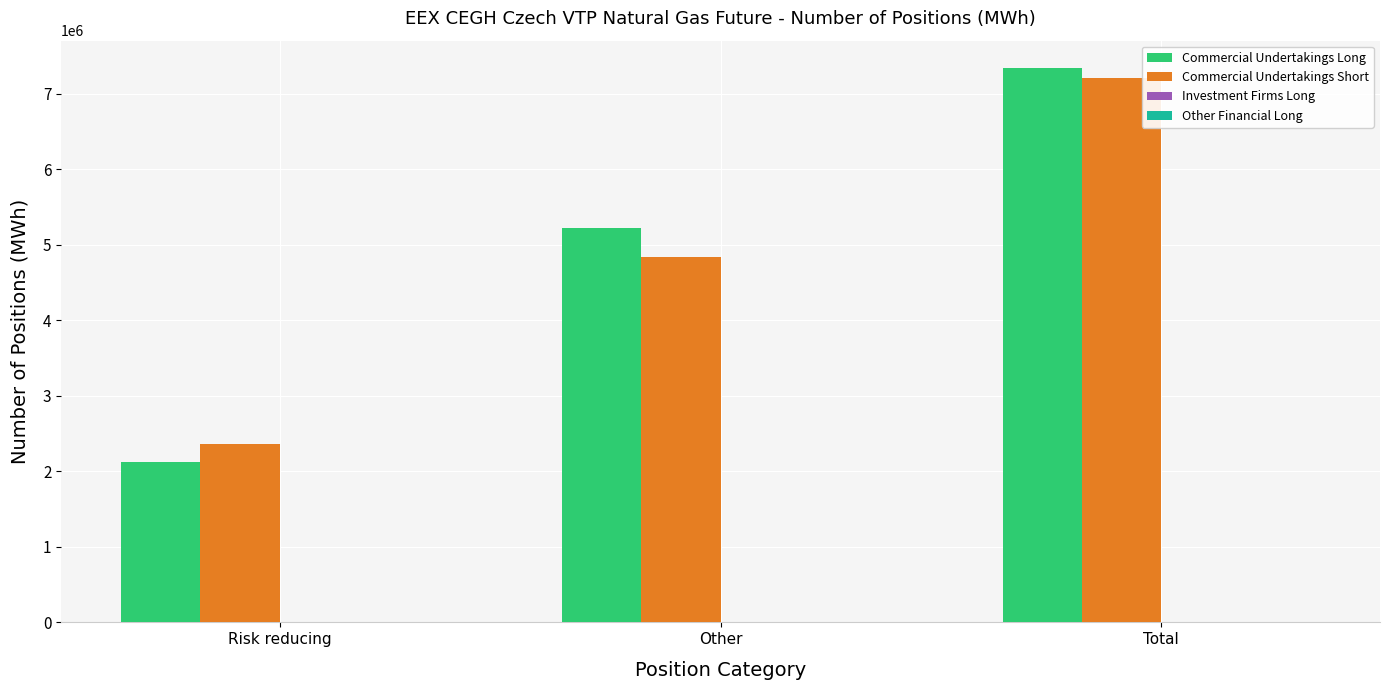

What is the difference between the maximum and minimum values in the Commercial Undertakings Short series?

4836341